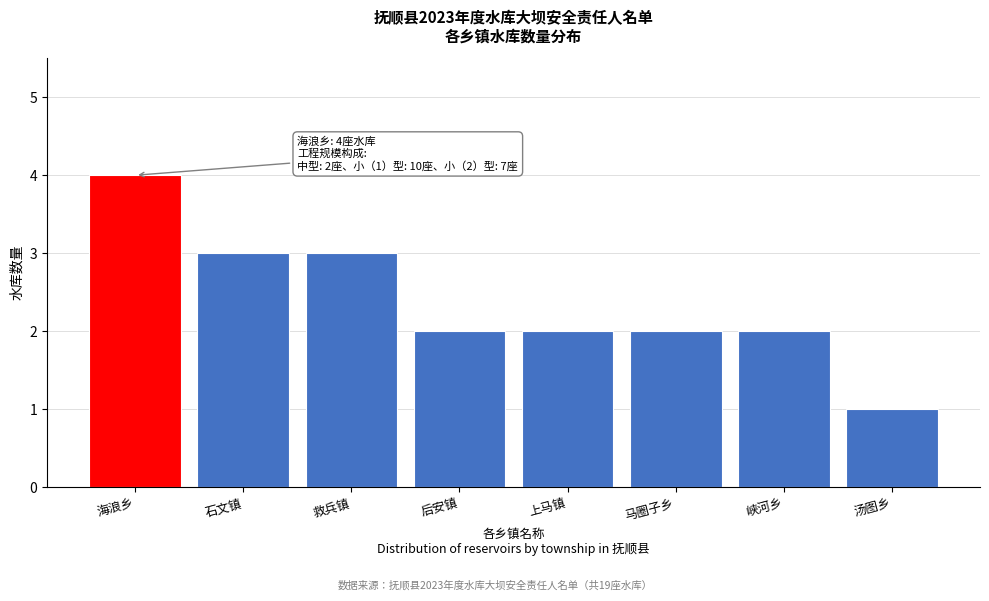

Reading left to right, list all the values displayed in this chart.

海浪乡=4	石文镇=3	救兵镇=3	后安镇=2	上马镇=2	马圈子乡=2	峡河乡=2	汤图乡=1